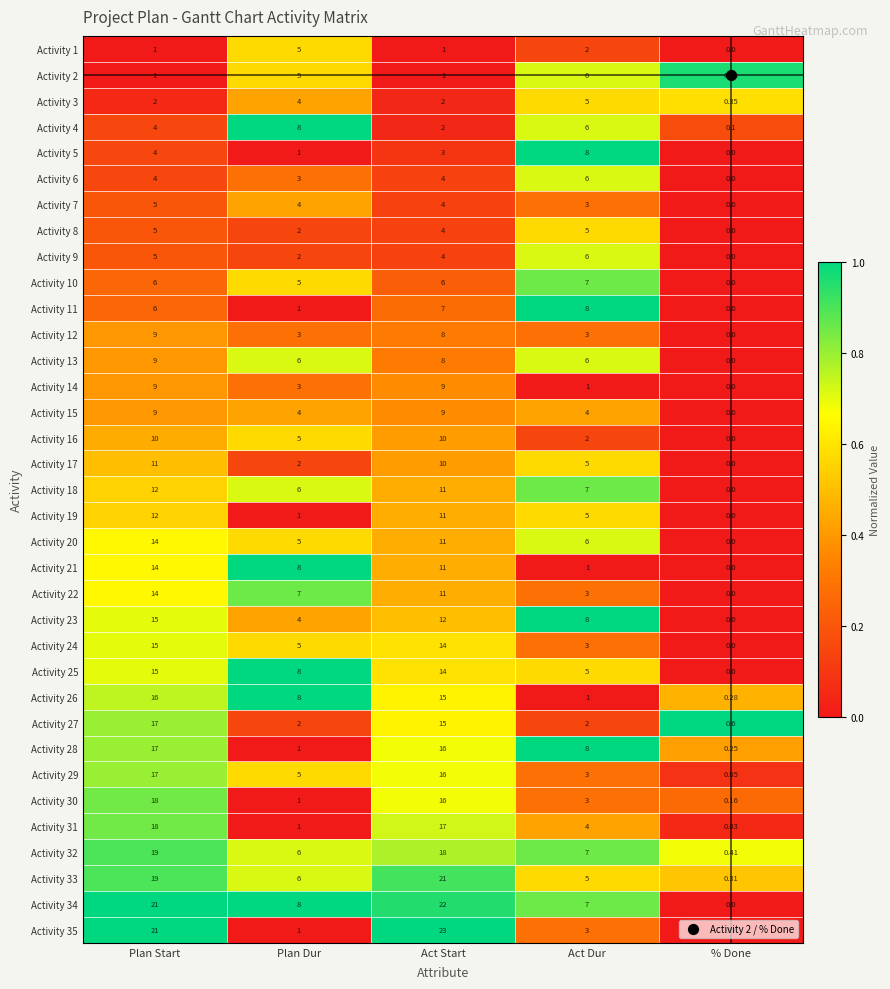

Rank the categories by Activity 11 value from lowest to highest.

% Done, Plan Dur, Plan Start, Act Start, Act Dur